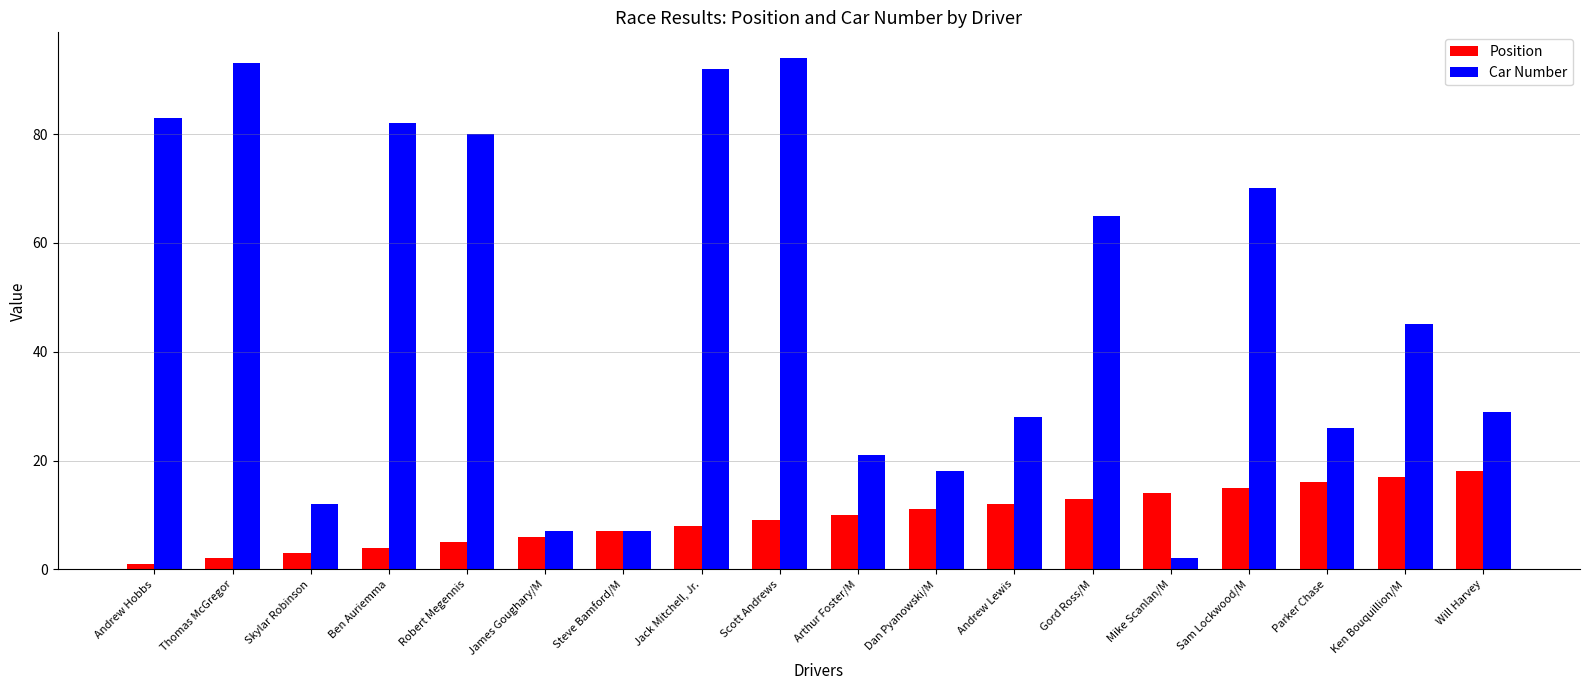

What is the label of the 8th bar from the left?

Jack Mitchell, Jr.